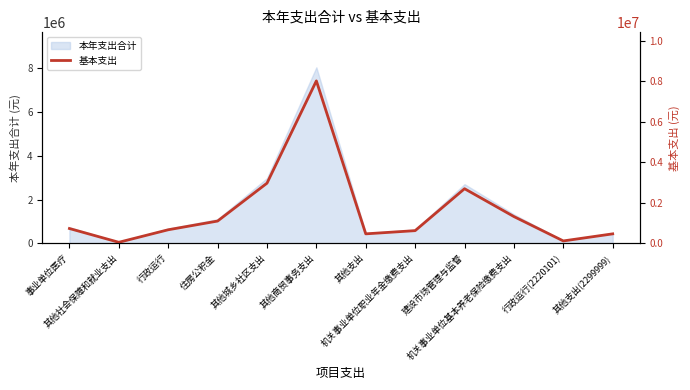

What is the sum of all values?

19291514.6